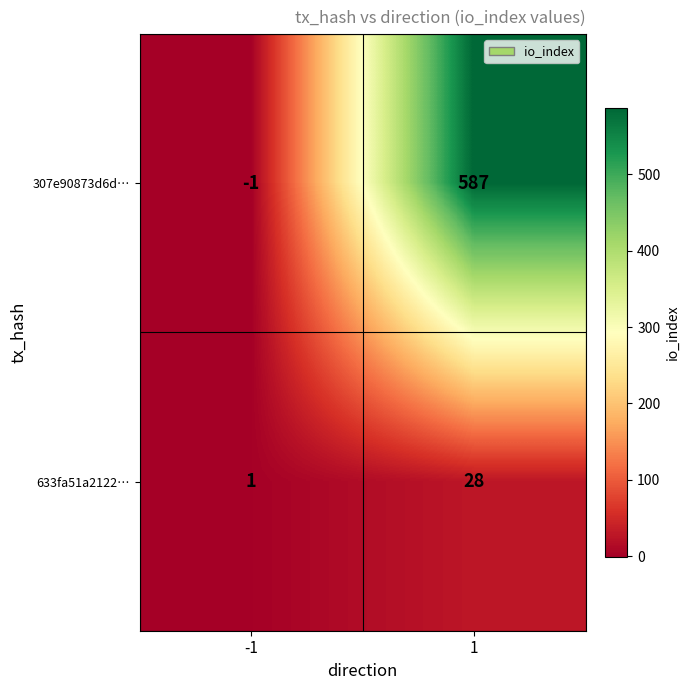

At 1, list the series in order from smallest to largest.

633fa51a2122…, 307e90873d6d…